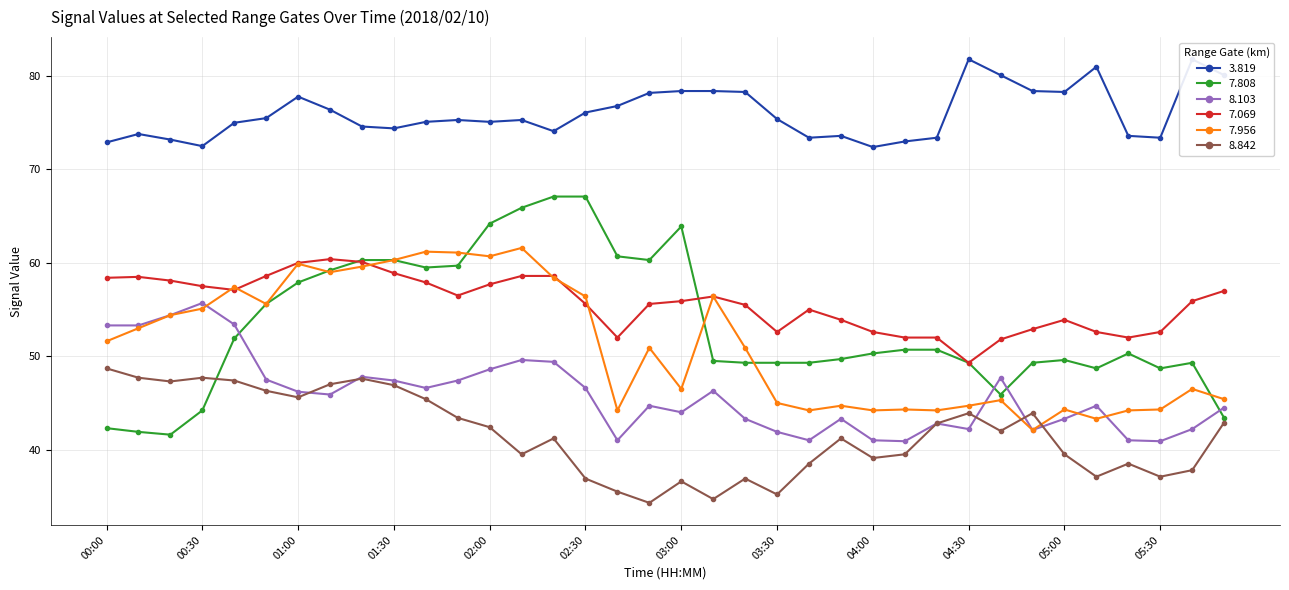

The value of 7.808 at 02:20 is 100.1. True or false?

False